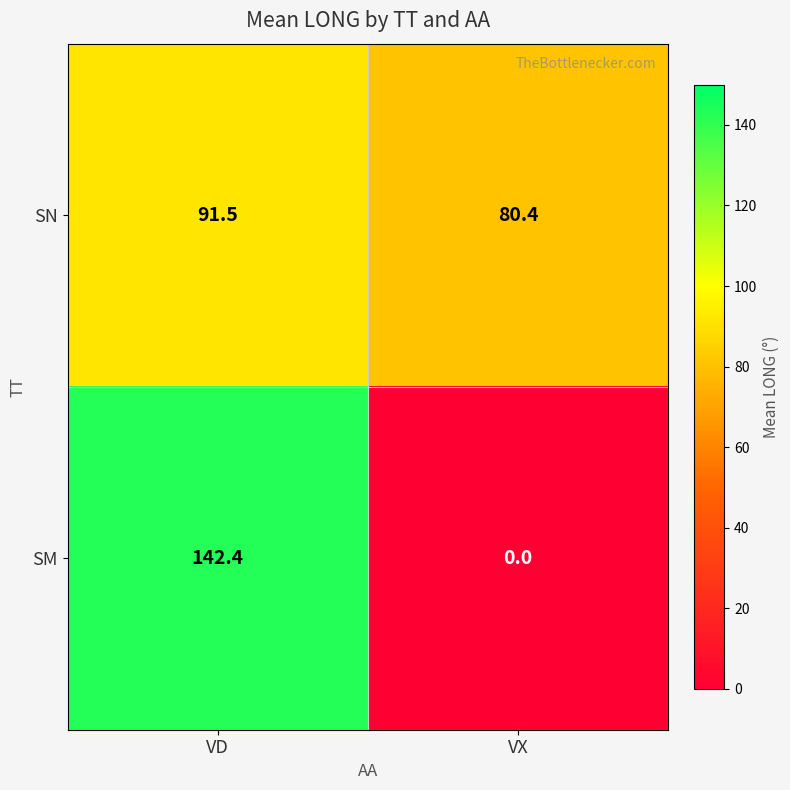

Is it true that SN equals 37.2 at VX?

False